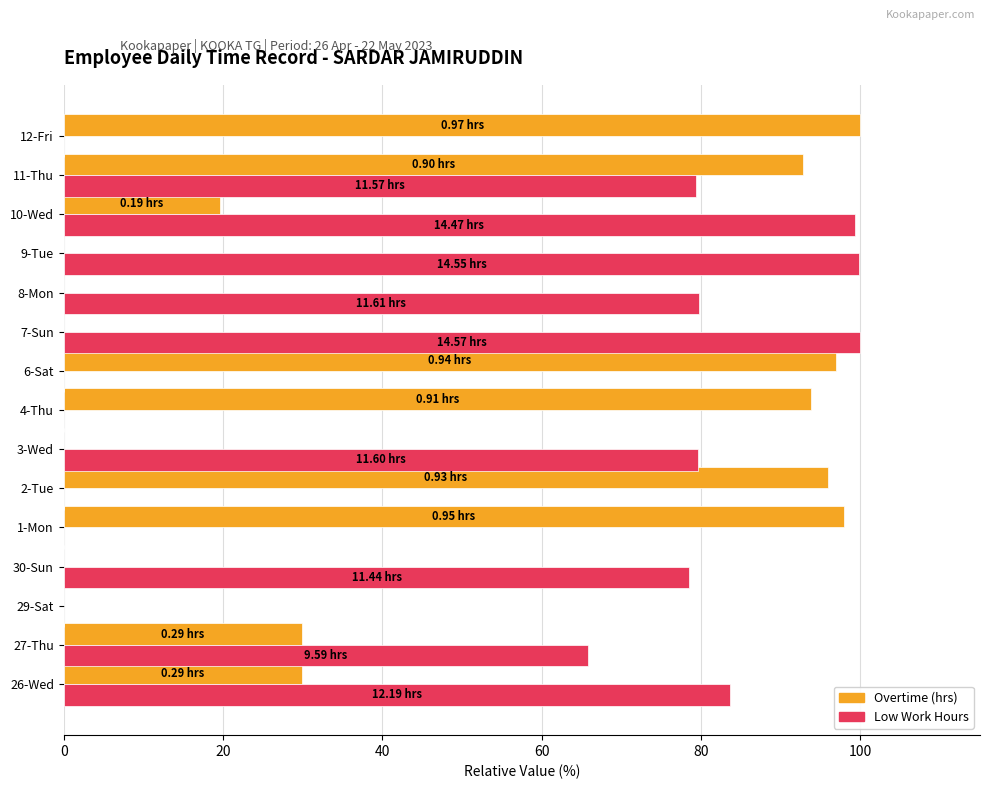

At which category is the sum across all series the highest?

11-Thu